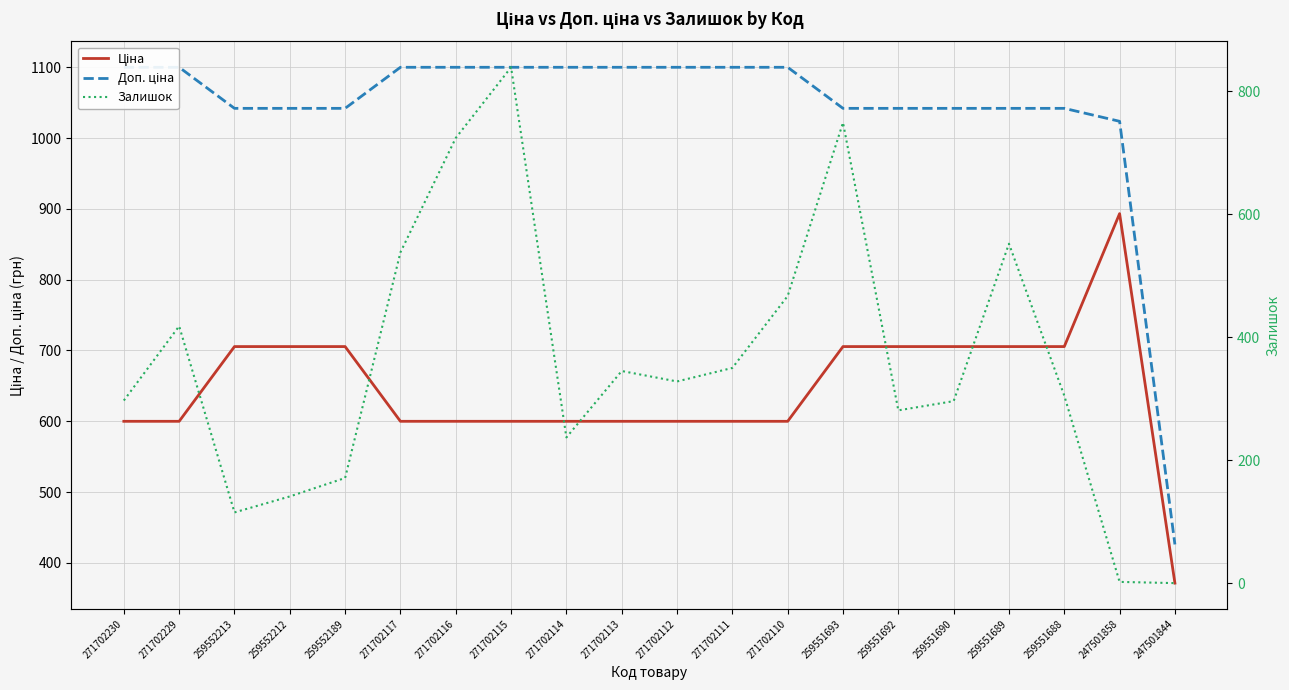

True or false: Доп. ціна and Залишок cross at least once.

False